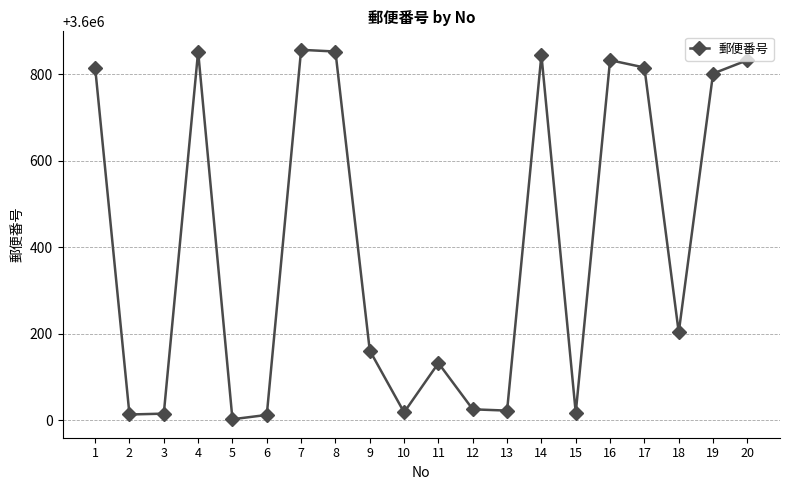

True or false: the data shows 3600132 at 11.

True